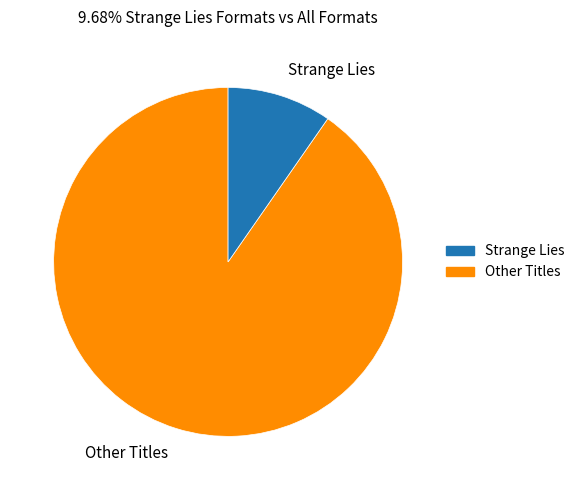

Which category has the smallest portion of the pie?

Strange Lies